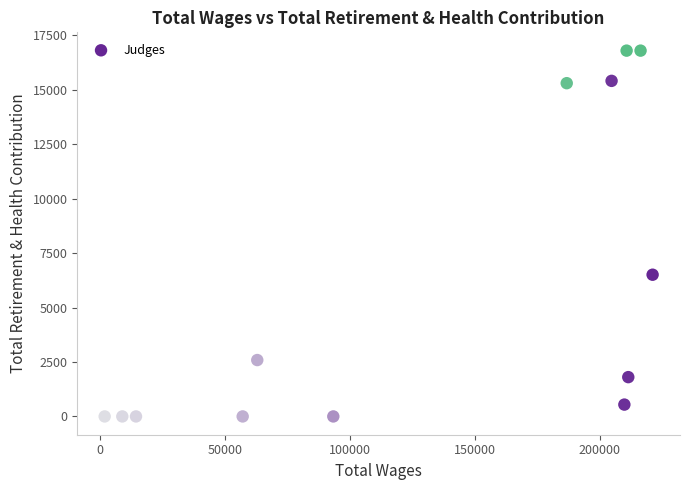

What is the range of Y values (max minus min)?

16799